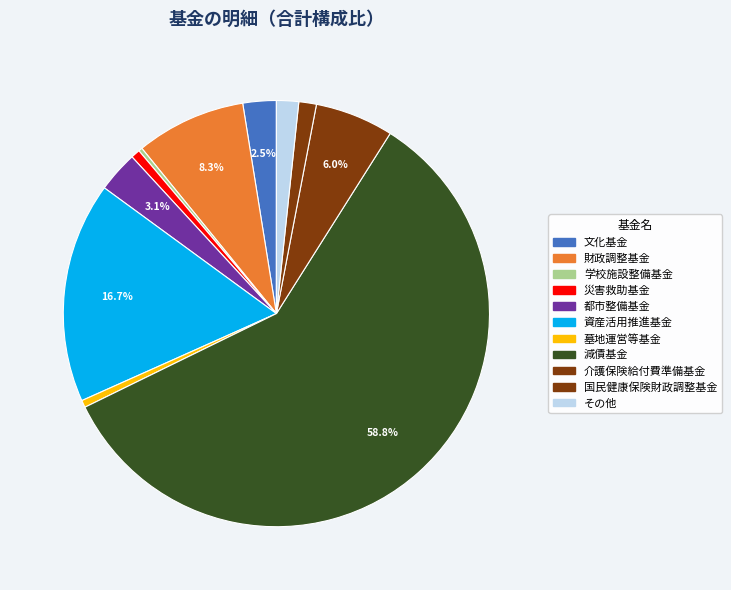

To the nearest percent, what is the difference between the 都市整備基金 and その他 slice percentages?

1%